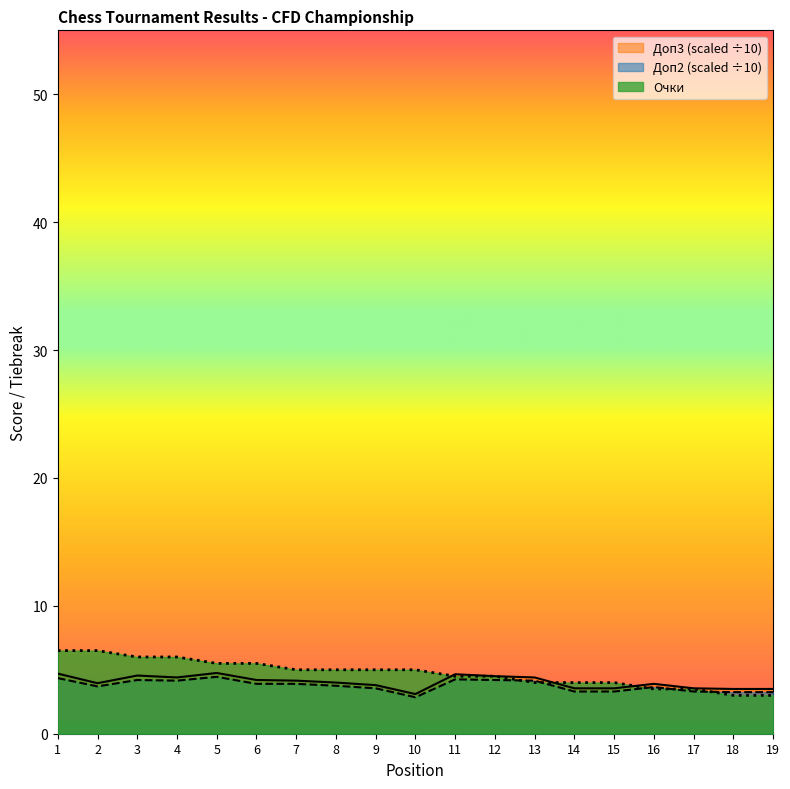

How many series are shown in this chart?

3